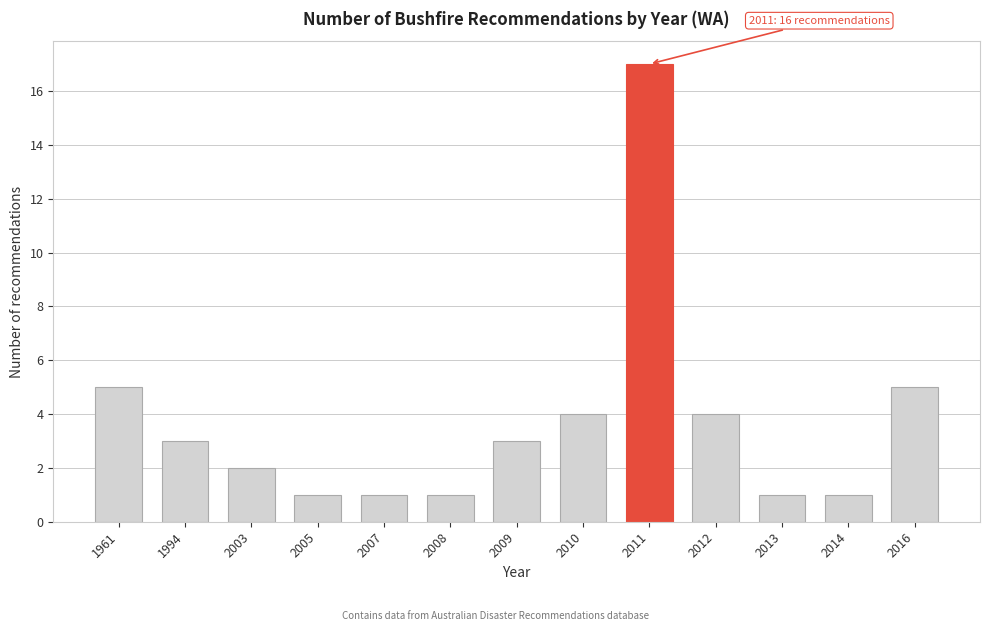

Reading right to left, extract all data points from this chart.

2016=5	2014=1	2013=1	2012=4	2011=17	2010=4	2009=3	2008=1	2007=1	2005=1	2003=2	1994=3	1961=5